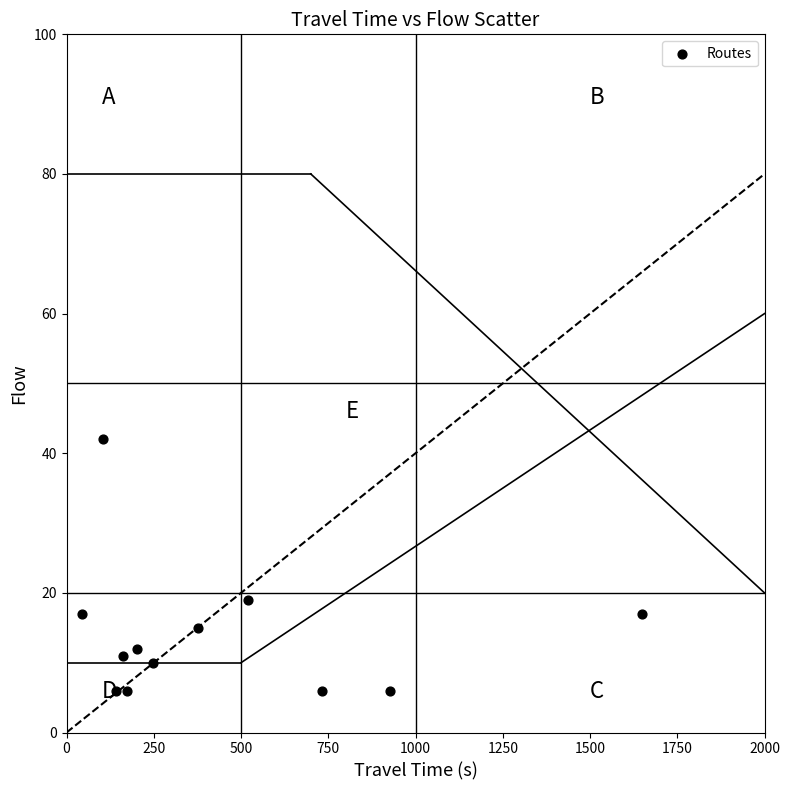

What Y value in the scatter plot is closest to 24?

19